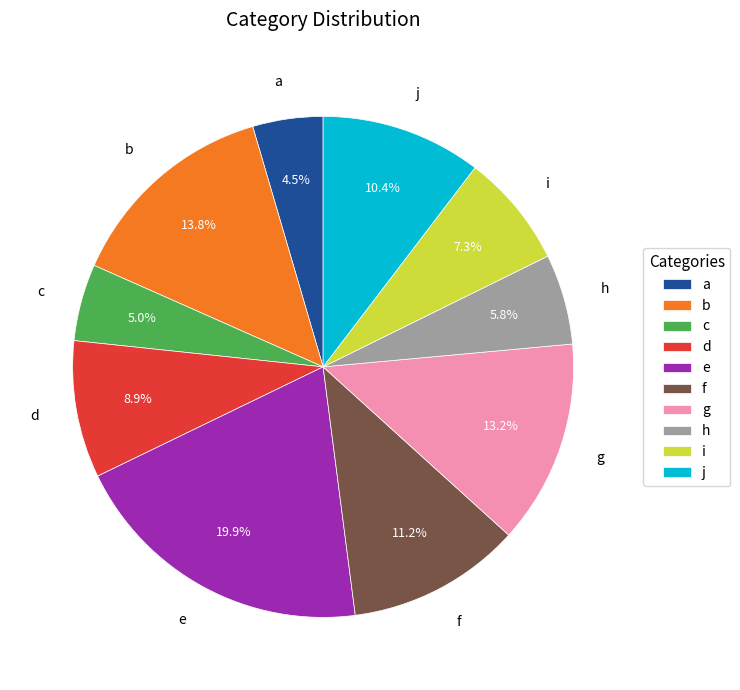

Which slice is the largest?

e